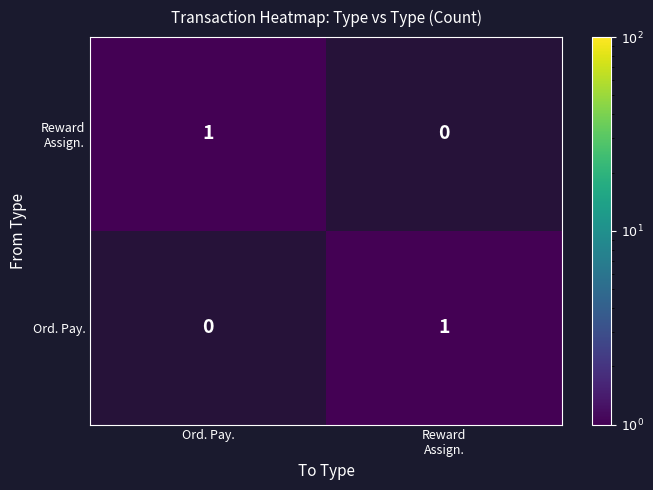

Is it true that Ord. Pay. equals 1 at Reward Assign.?

True